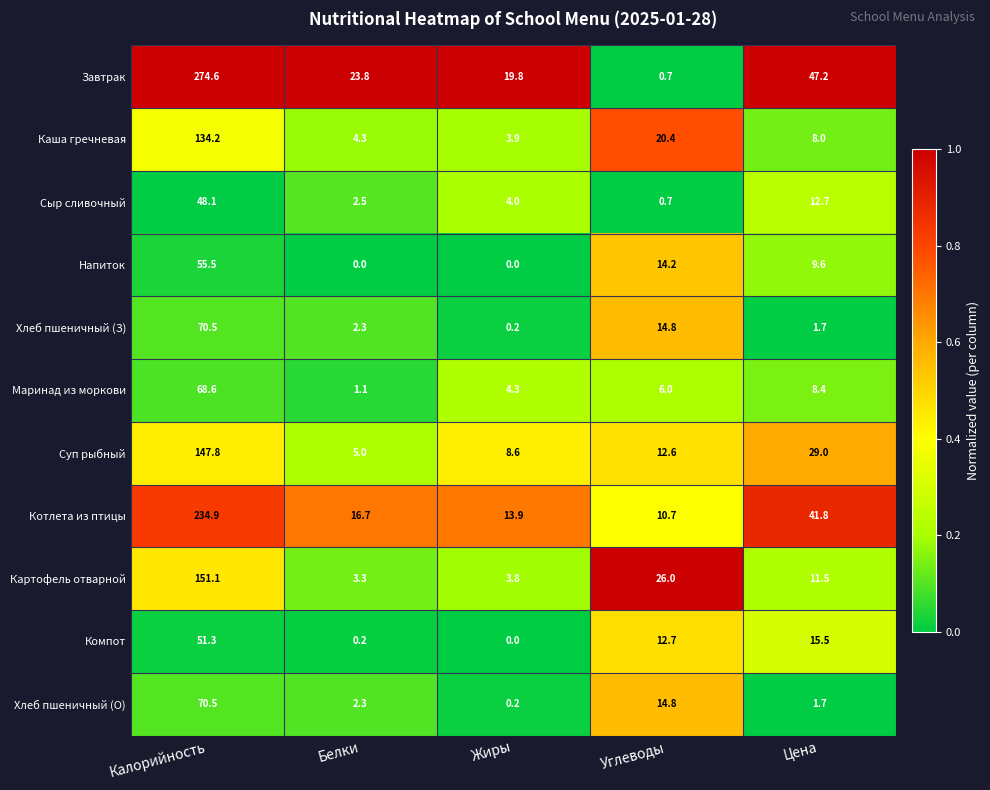

Count the number of data series in this chart.

11